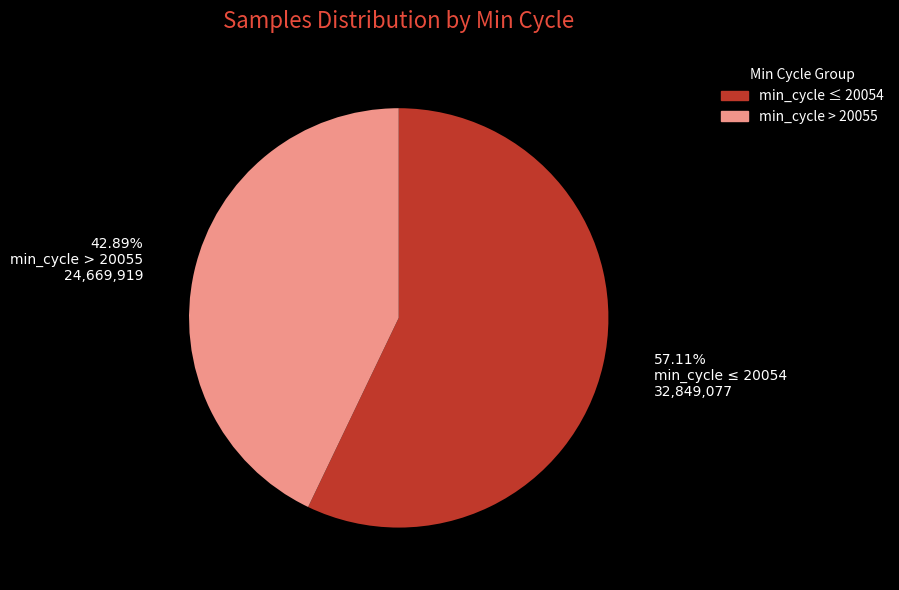

Is there any slice that represents more than half of the pie?

Yes